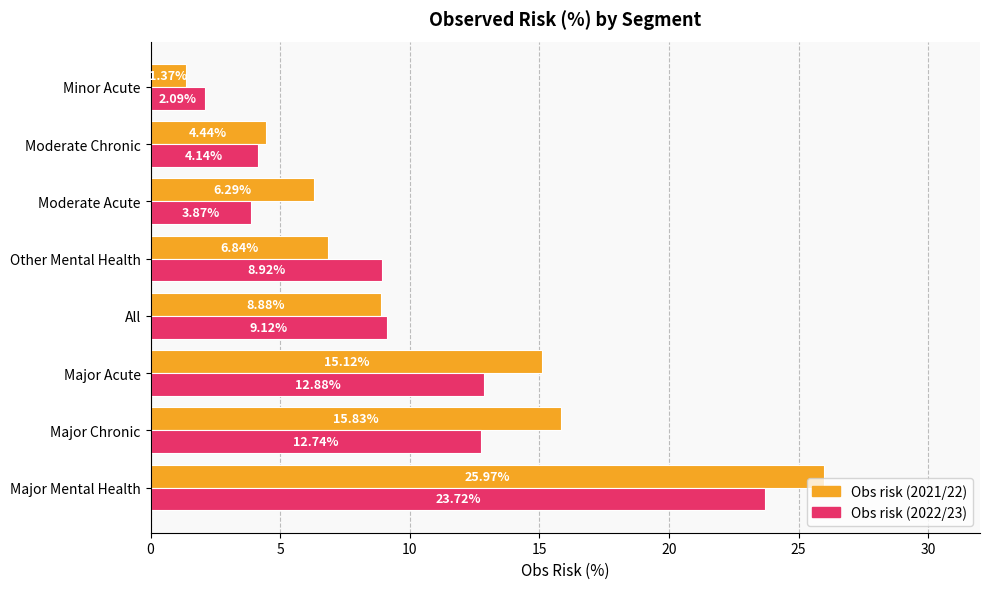

What is the difference between the maximum and minimum values in the Obs risk (2022/23) series?

21.6